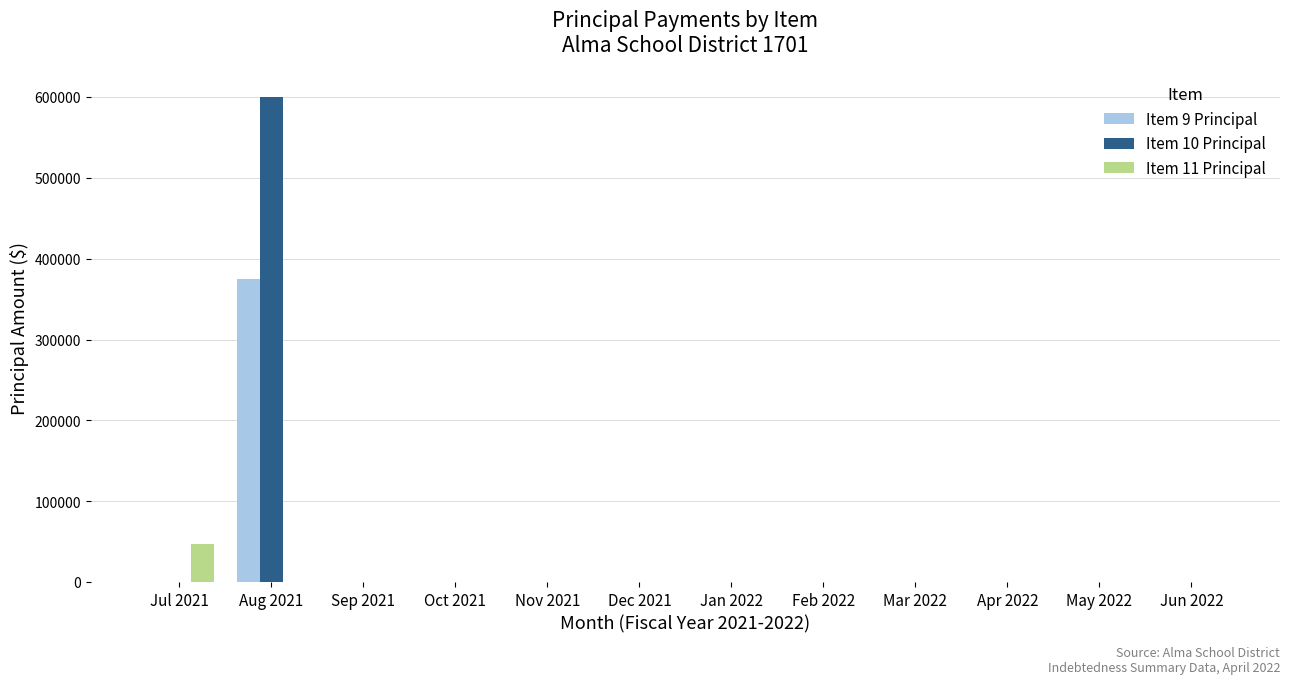

Reading right to left, list all the values displayed in this chart.

Item 9 Principal: Jun 2022=0.0	May 2022=0.0	Apr 2022=0.0	Mar 2022=0.0	Feb 2022=0.0	Jan 2022=0.0	Dec 2021=0.0	Nov 2021=0.0	Oct 2021=0.0	Sep 2021=0.0	Aug 2021=375000.0	Jul 2021=0.0
Item 10 Principal: Jun 2022=0.0	May 2022=0.0	Apr 2022=0.0	Mar 2022=0.0	Feb 2022=0.0	Jan 2022=0.0	Dec 2021=0.0	Nov 2021=0.0	Oct 2021=0.0	Sep 2021=0.0	Aug 2021=600000.0	Jul 2021=0.0
Item 11 Principal: Jun 2022=0.0	May 2022=0.0	Apr 2022=0.0	Mar 2022=0.0	Feb 2022=0.0	Jan 2022=0.0	Dec 2021=0.0	Nov 2021=0.0	Oct 2021=0.0	Sep 2021=0.0	Aug 2021=0.0	Jul 2021=47712.5